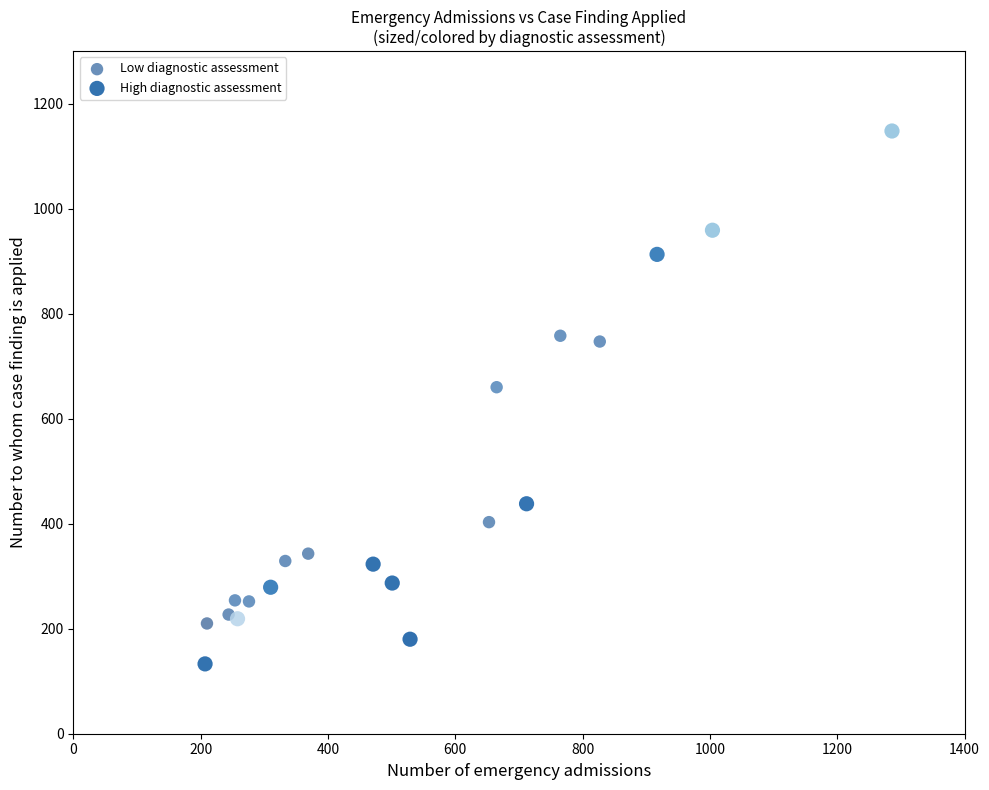

Which series has the widest spread of Y values?

High diagnostic assessment